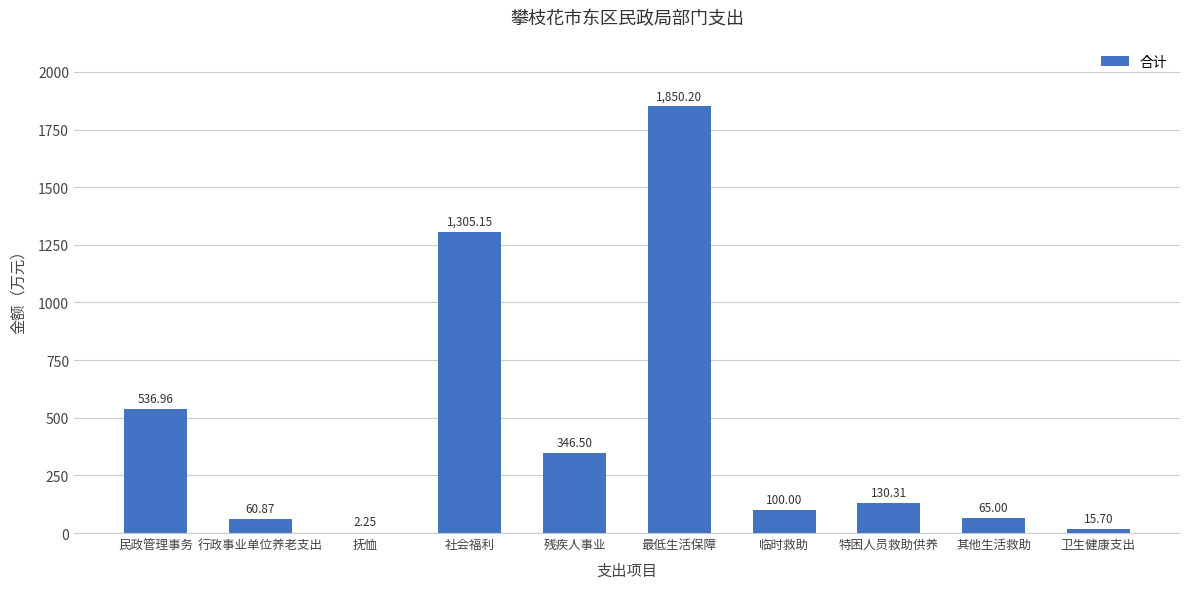

What is the sum of all values?

4412.9